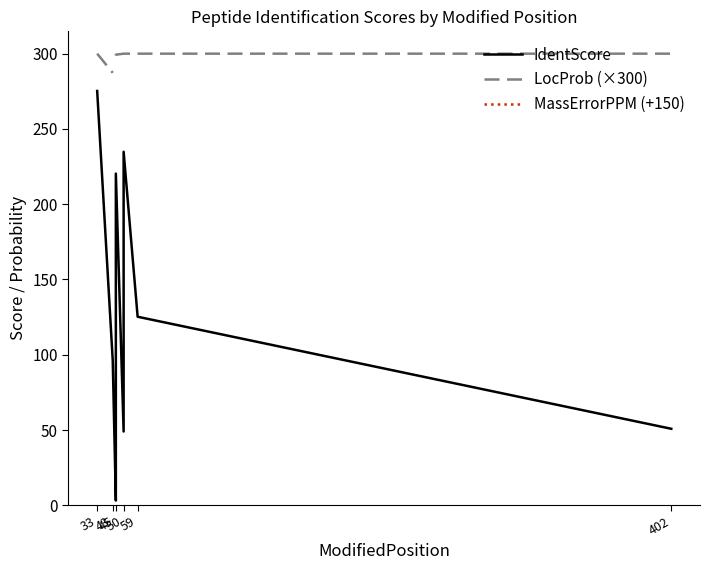

Rank the series by their maximum value, from highest to lowest.

LocProb (×300), MassErrorPPM (+150), IdentScore